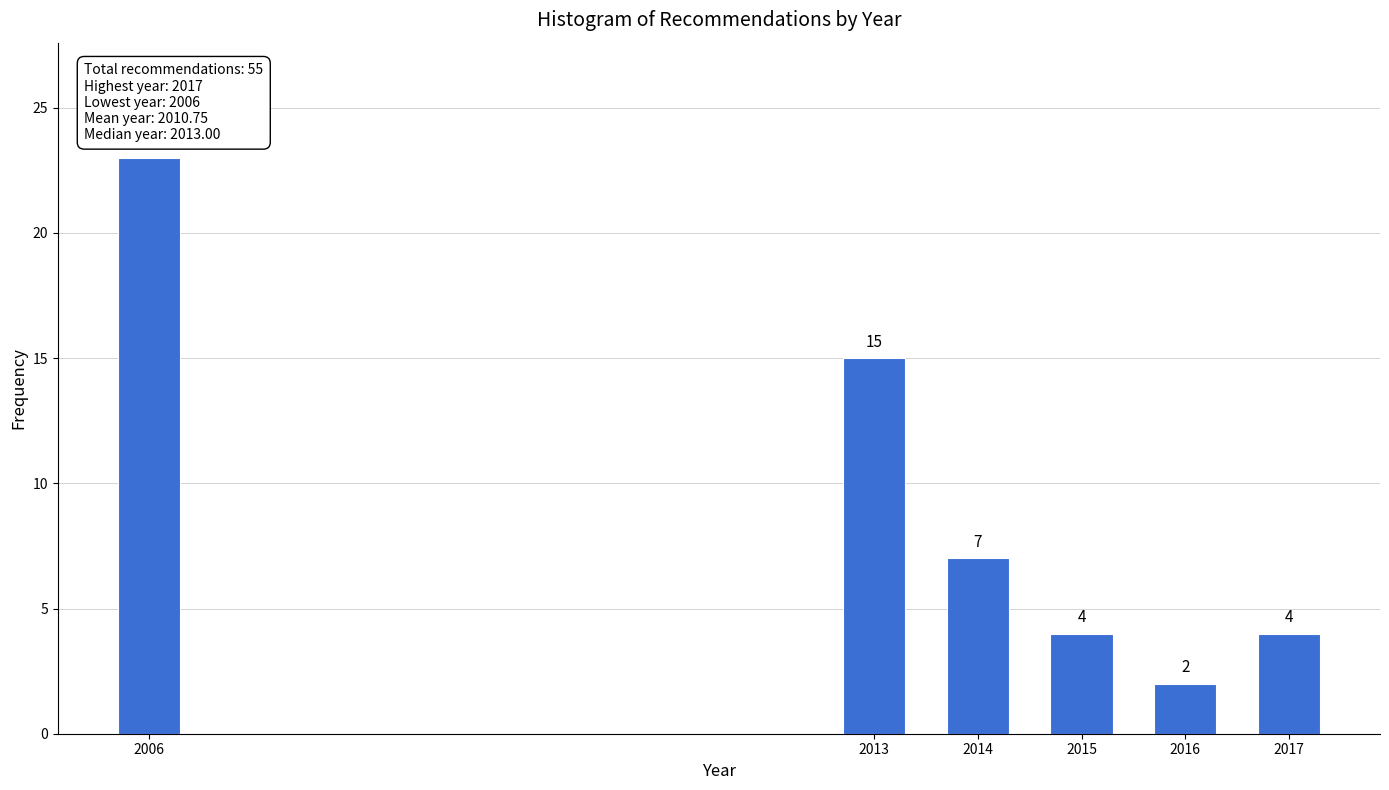

Reading left to right, list all the values displayed in this chart.

2006=23	2013=15	2014=7	2015=4	2016=2	2017=4